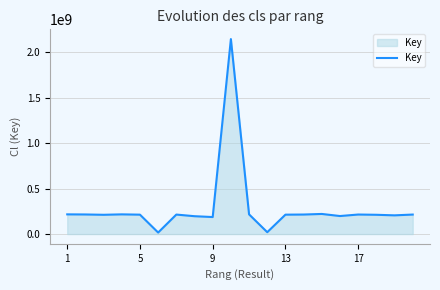

What is the difference between the maximum and minimum values?

2125641527